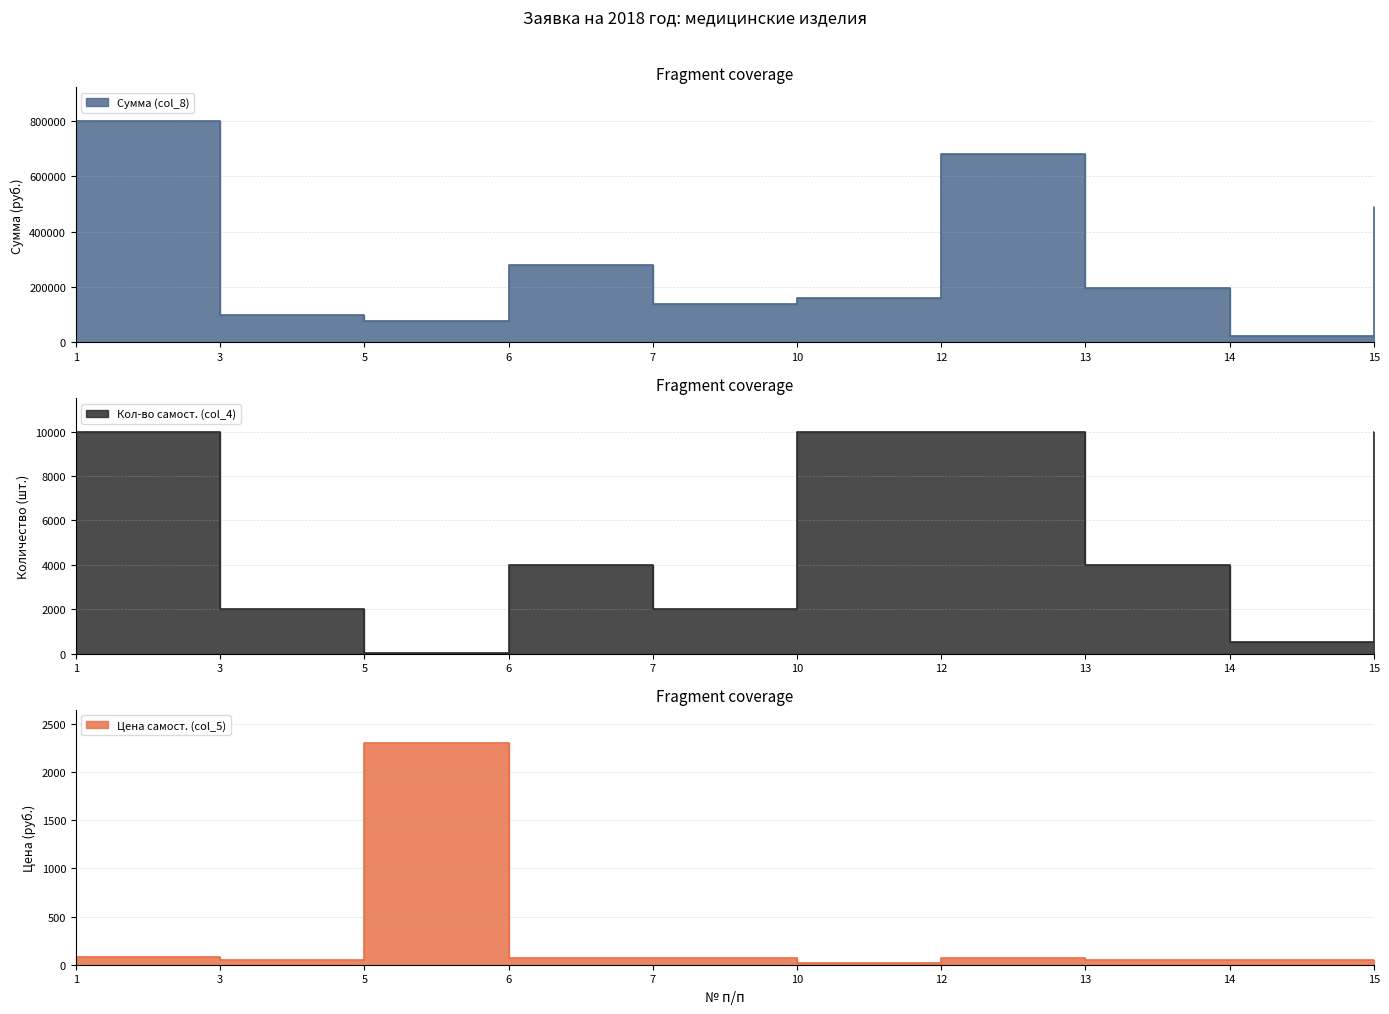

Where does the Цена самост. (col_5) series first go above 68?

1